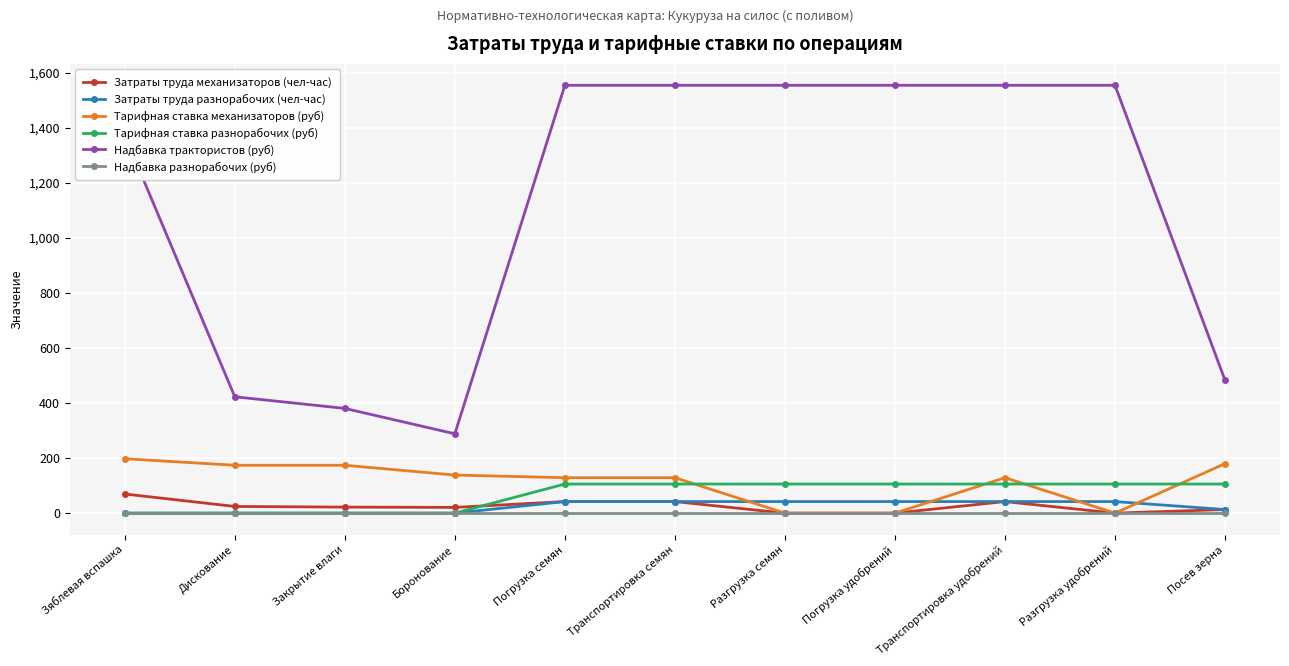

Rank the series by their maximum value, from highest to lowest.

Надбавка трактористов (руб), Тарифная ставка механизаторов (руб), Тарифная ставка разнорабочих (руб), Затраты труда механизаторов (чел-час), Затраты труда разнорабочих (чел-час), Надбавка разнорабочих (руб)